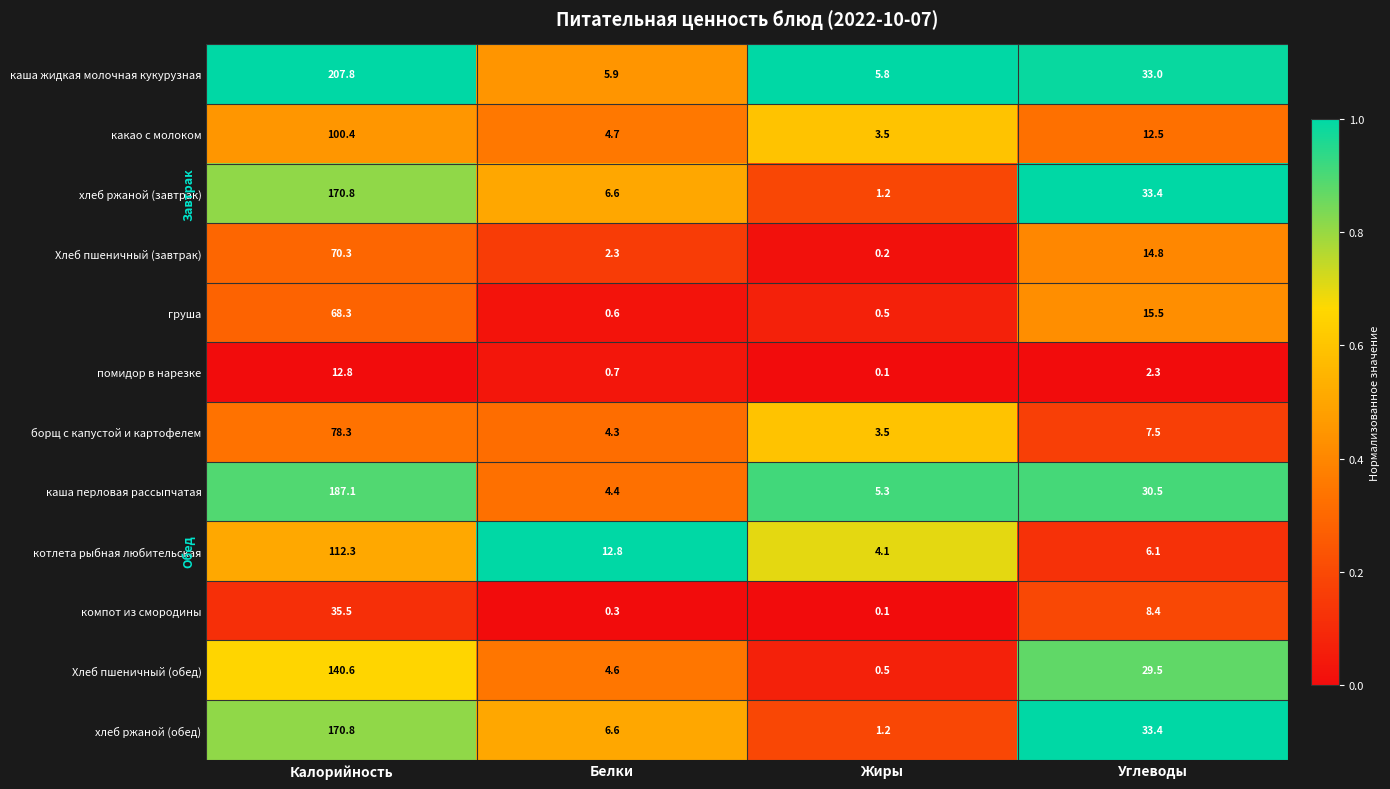

Rank the categories by Хлеб пшеничный (завтрак) value from highest to lowest.

Калорийность, Углеводы, Белки, Жиры